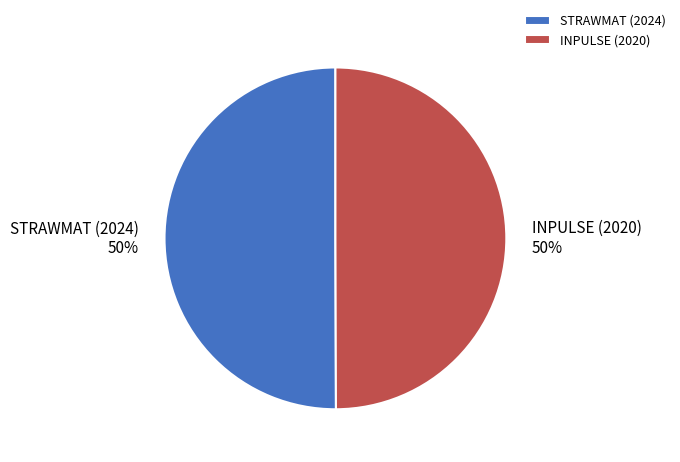

Do INPULSE (2020) and STRAWMAT (2024) together represent more than half of the pie?

Yes